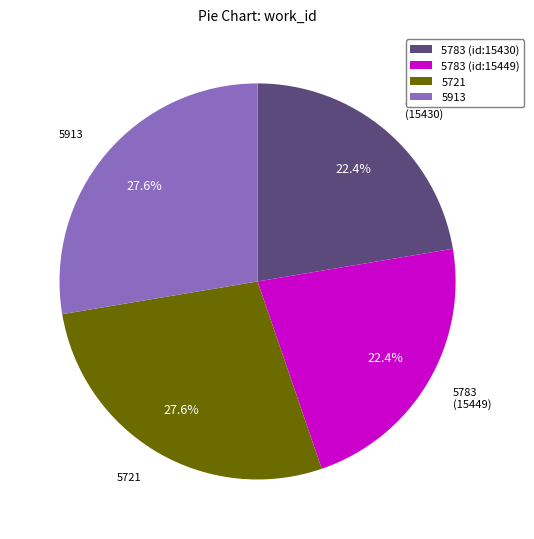

Is there any slice that represents more than half of the pie?

No